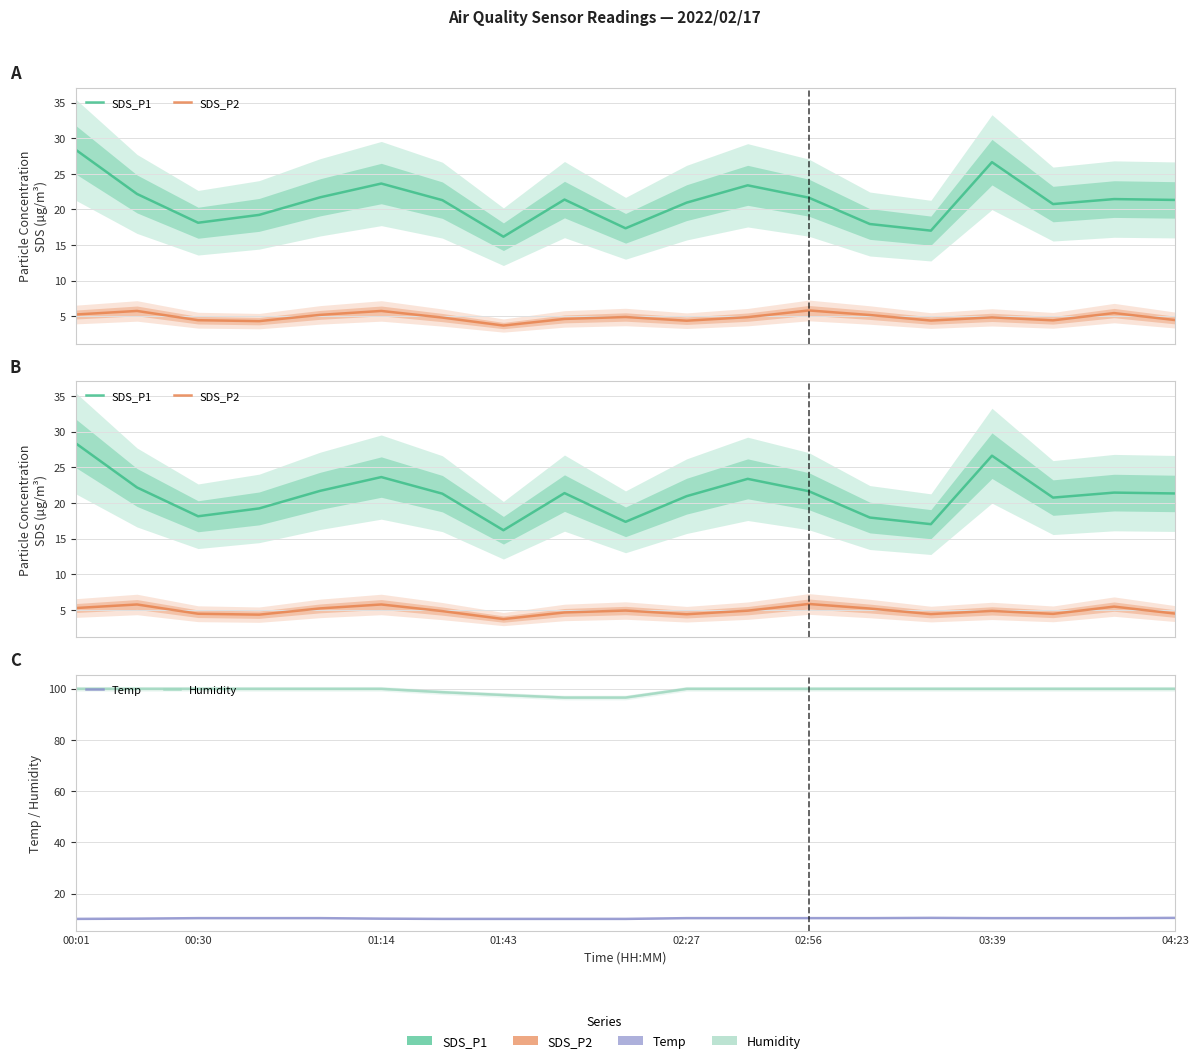

What is the lowest value of the SDS_P2 series?

3.7